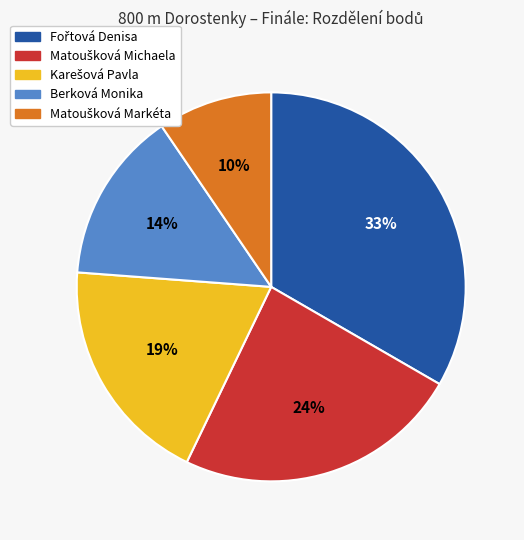

To the nearest percent, what percentage of the pie is Berková Monika?

14%